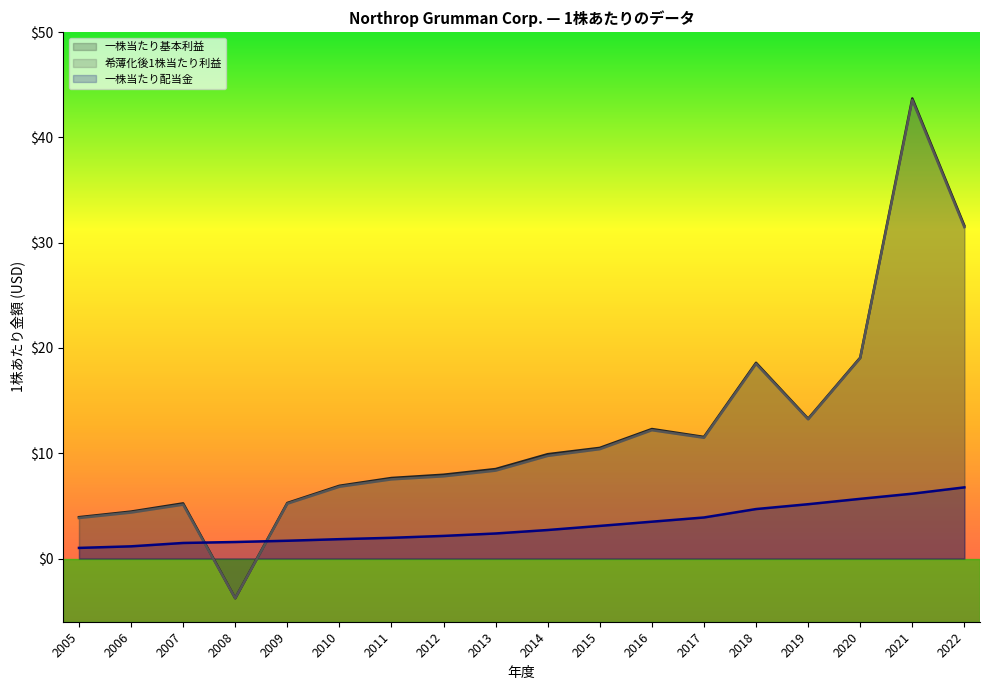

What is the total value across all series at 2007?

11.8